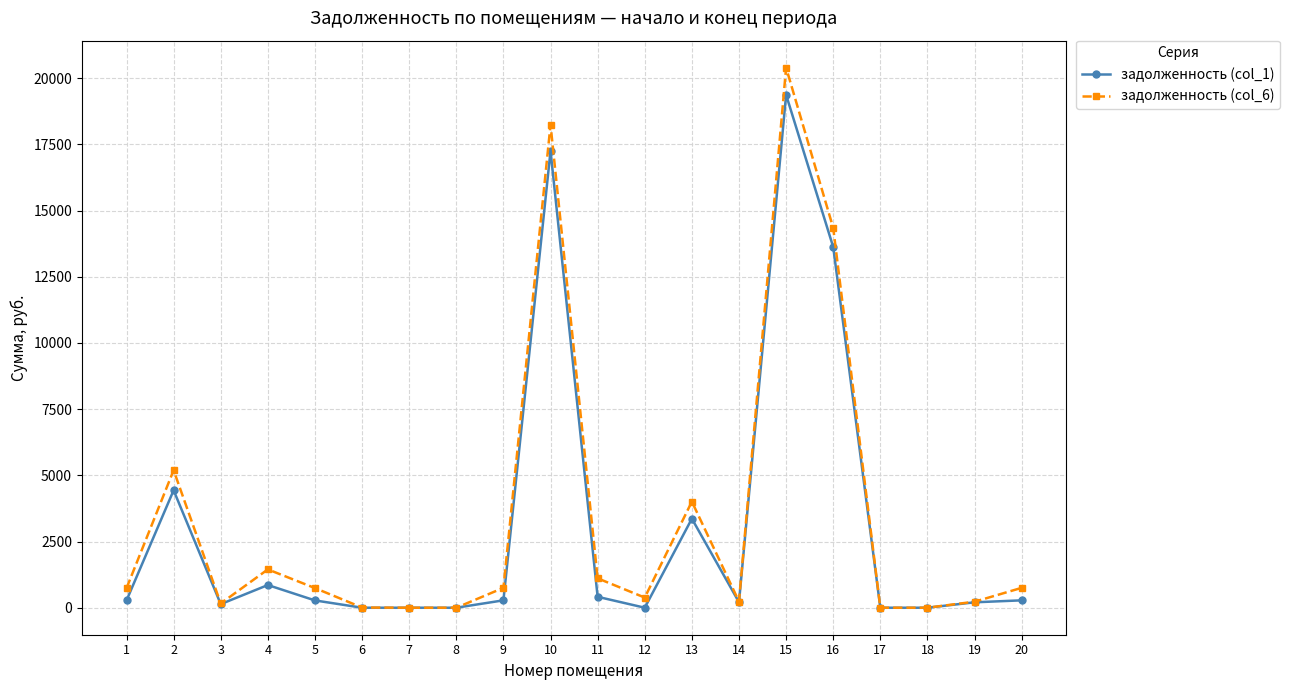

Does the chart have visible grid lines?

Yes